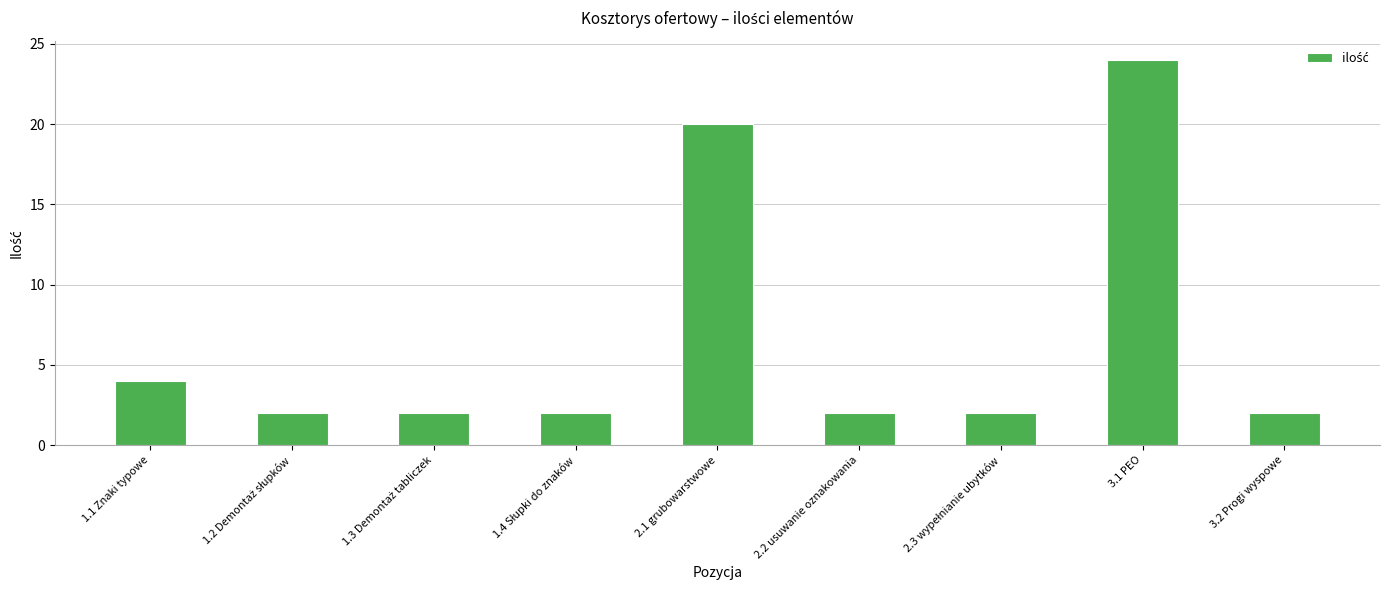

Reading right to left, transcribe all the data shown in this chart.

2	24	2	2	20	2	2	2	4